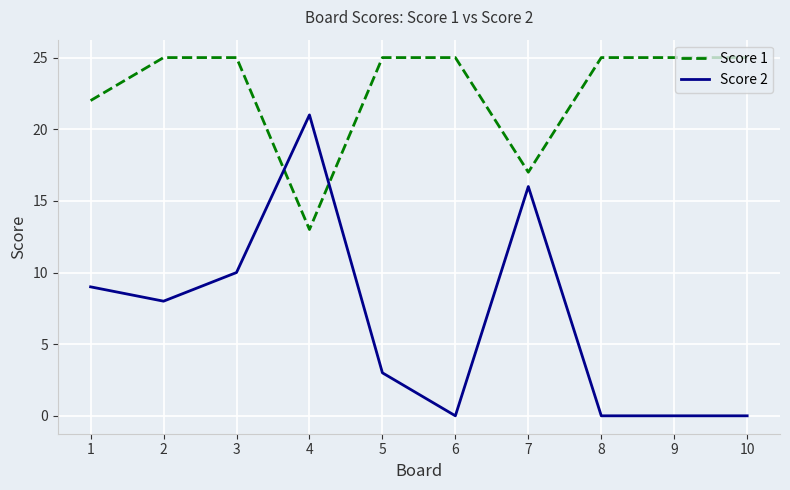

At which category does Score 1 reach its first local valley?

4